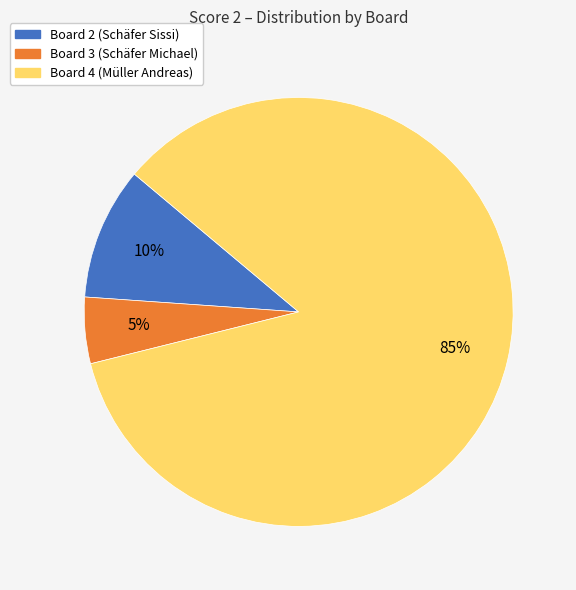

Which slice is the largest?

Board 4 (Müller Andreas)